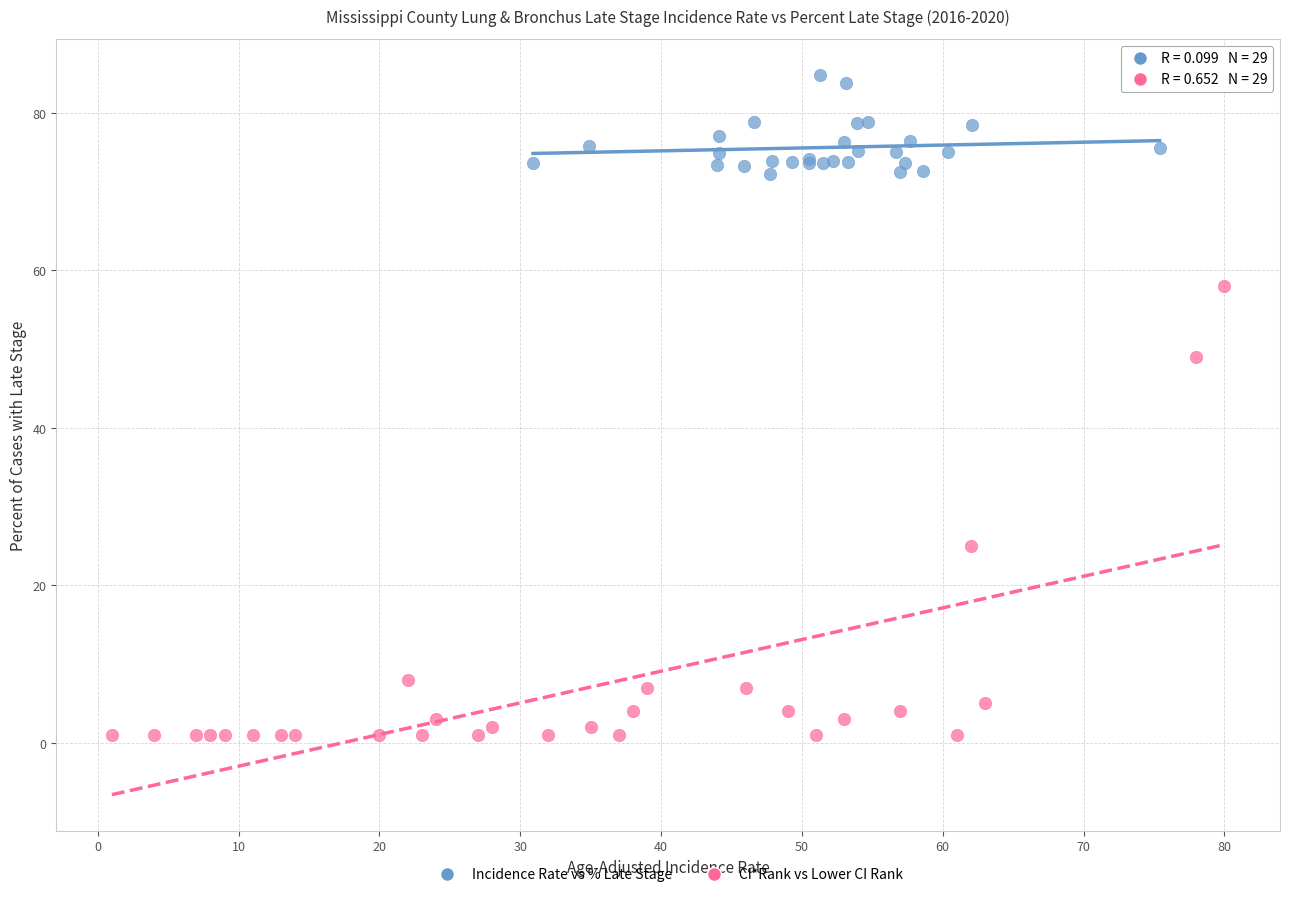

Which series reaches the maximum Y coordinate?

Incidence Rate vs % Late Stage